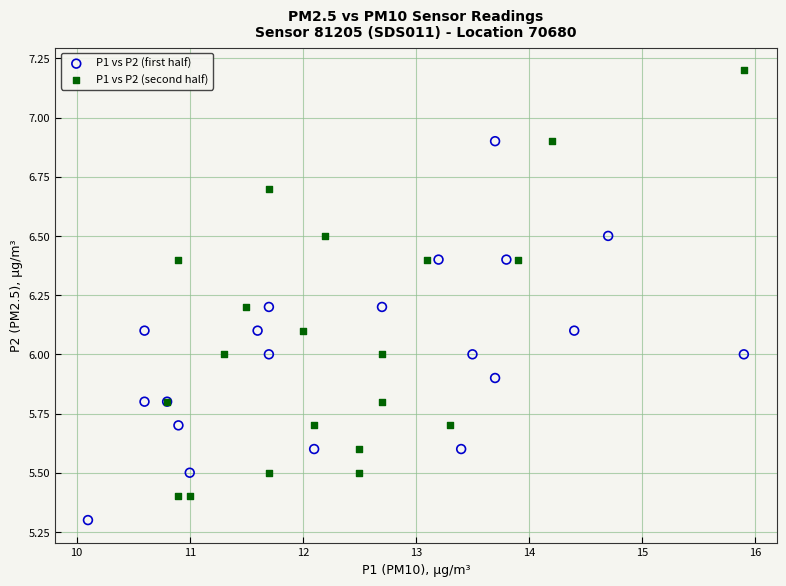

Which series reaches the minimum Y coordinate?

P1 vs P2 (first half)